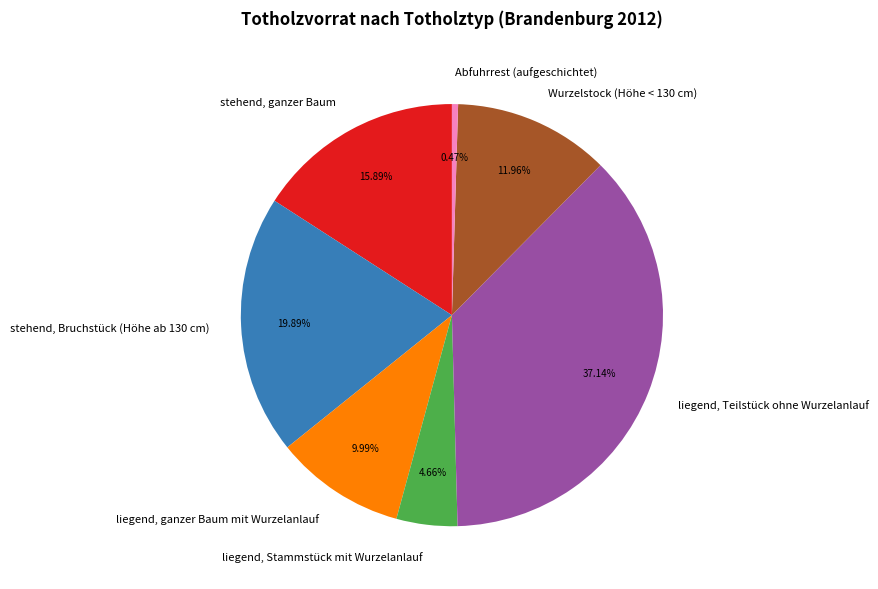

To the nearest percent, what is the average slice percentage?

14%